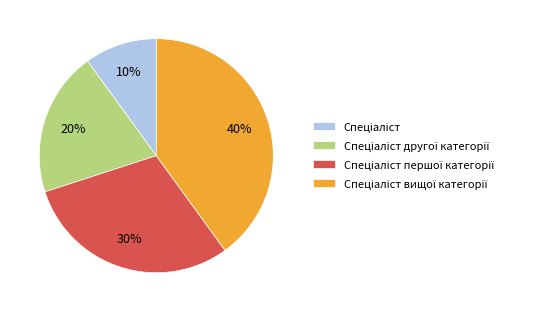

Count the number of slices in the pie.

4